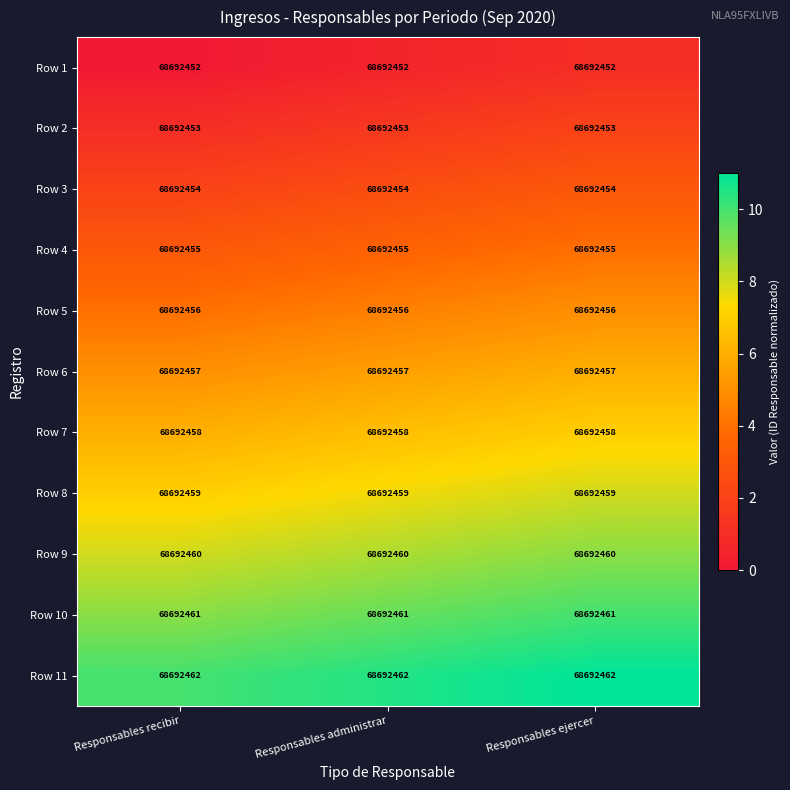

Which category has the highest value in the Row 2 series?

Responsables ejercer